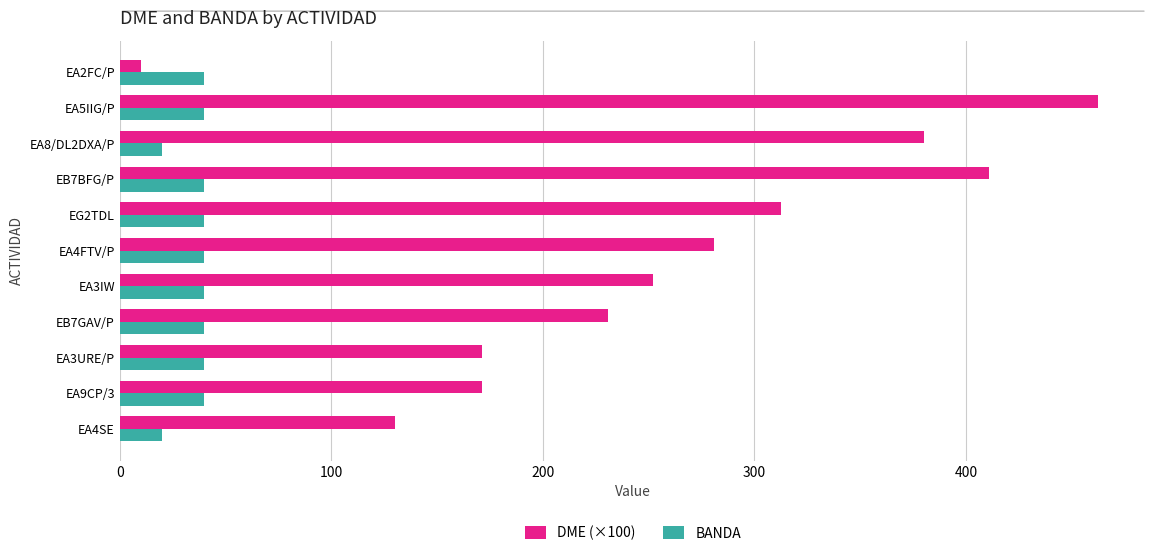

Where is DME (×100) nearest to the value 236?

EB7GAV/P